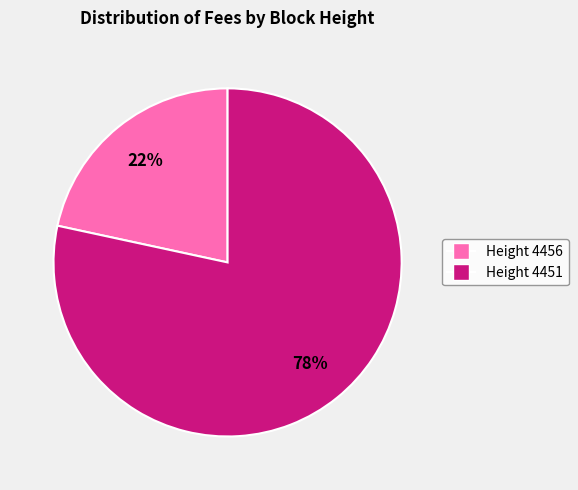

To the nearest percent, what is the average slice percentage?

50%